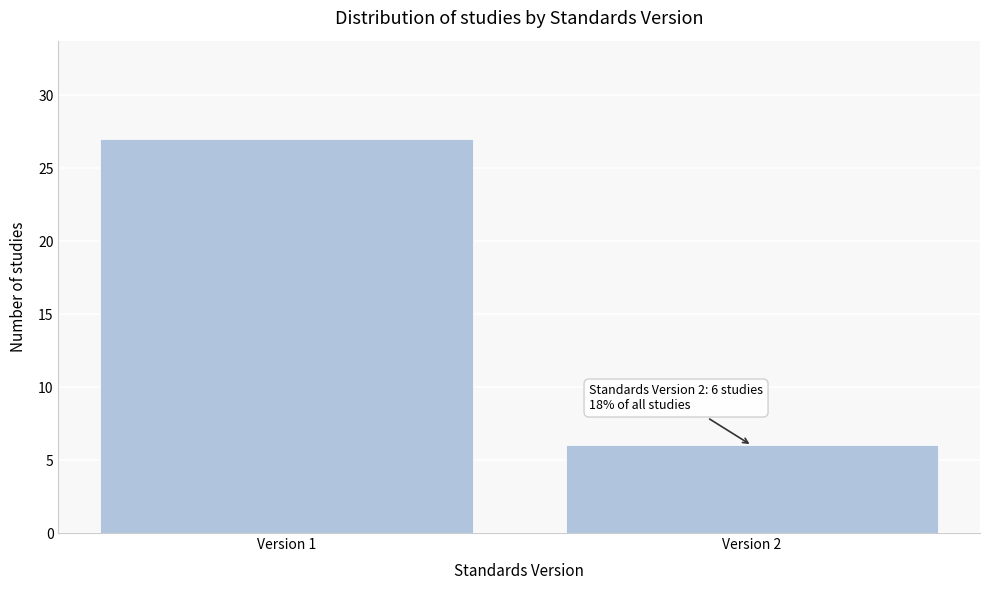

Reading left to right, transcribe all the data shown in this chart.

Version 1=27	Version 2=6